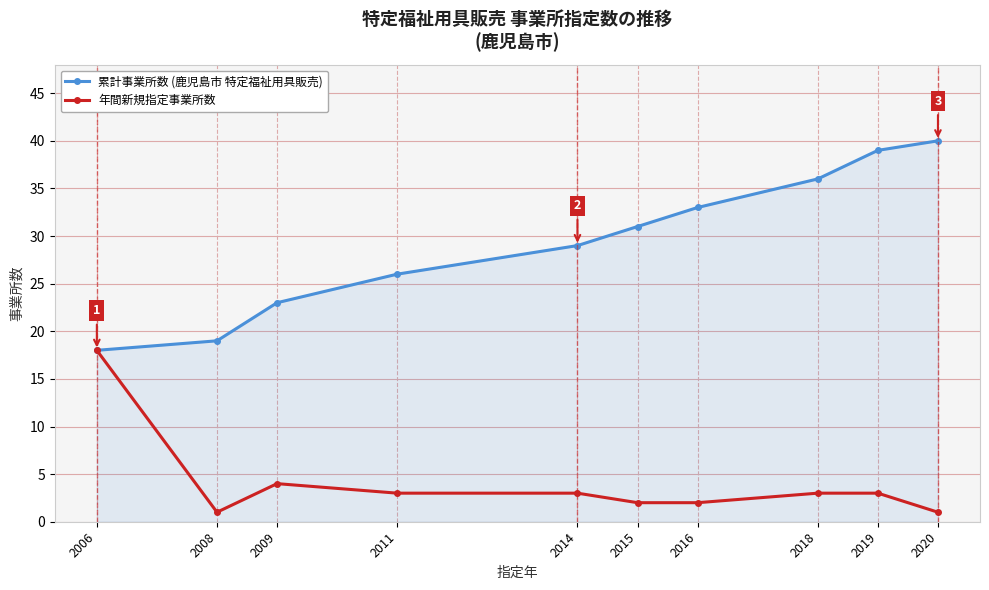

What is the value of the 累計事業所数 (鹿児島市 特定福祉用具販売) point at the 7th from the left?

33